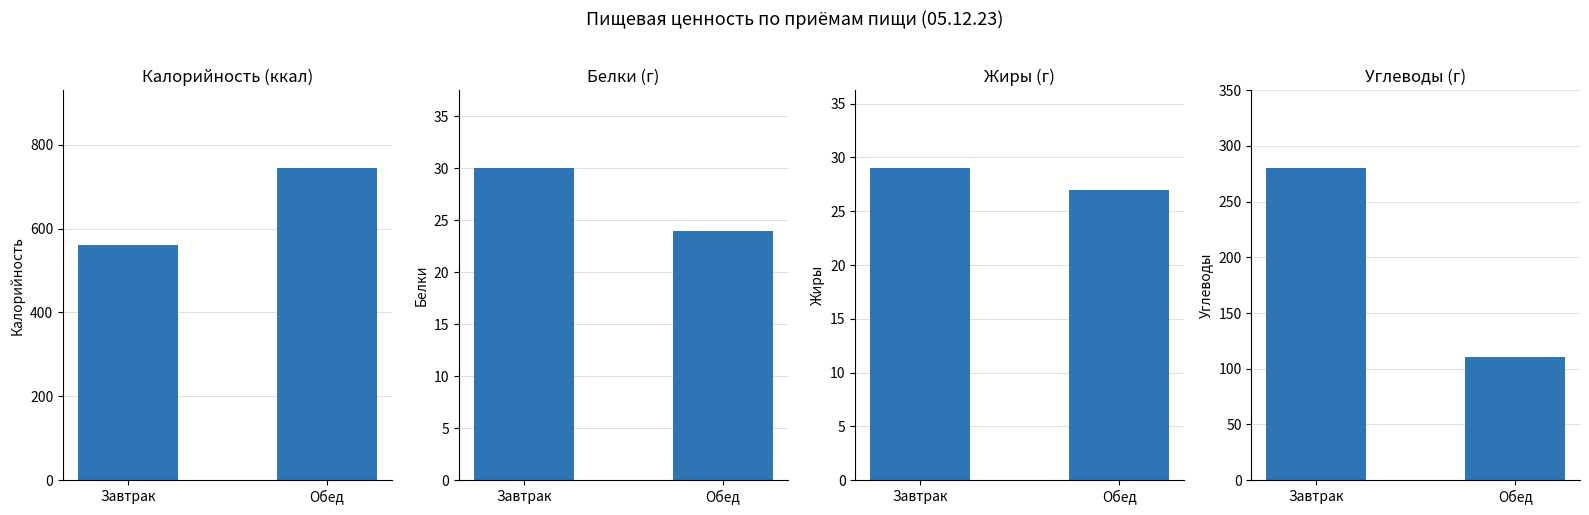

Reading left to right, list all the values displayed in this chart.

Калорийность: Завтрак=562	Обед=744
Белки: Завтрак=30	Обед=24
Жиры: Завтрак=29	Обед=27
Углеводы: Завтрак=280	Обед=111